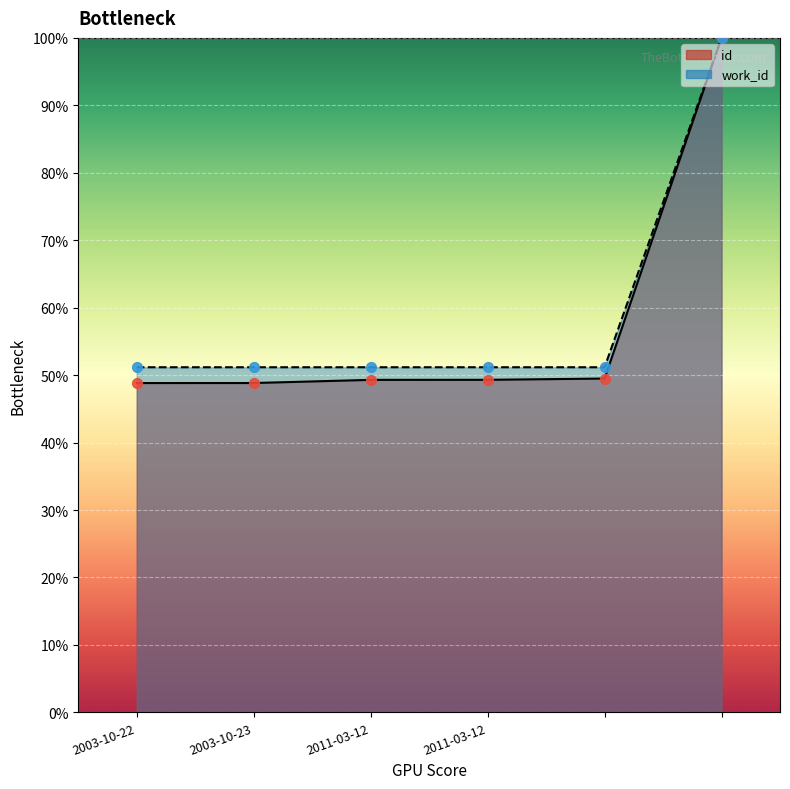

Which series contains the highest Y value?

id